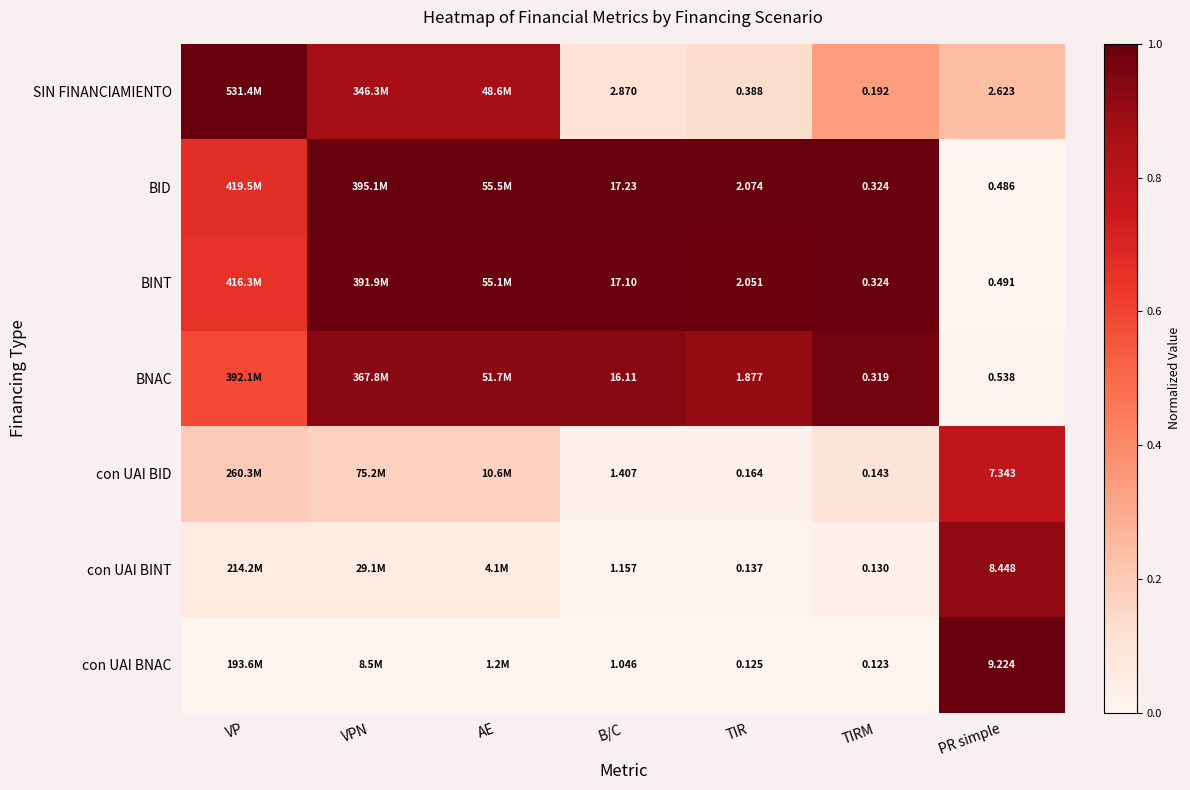

Between AE and VPN, which is larger?

VPN